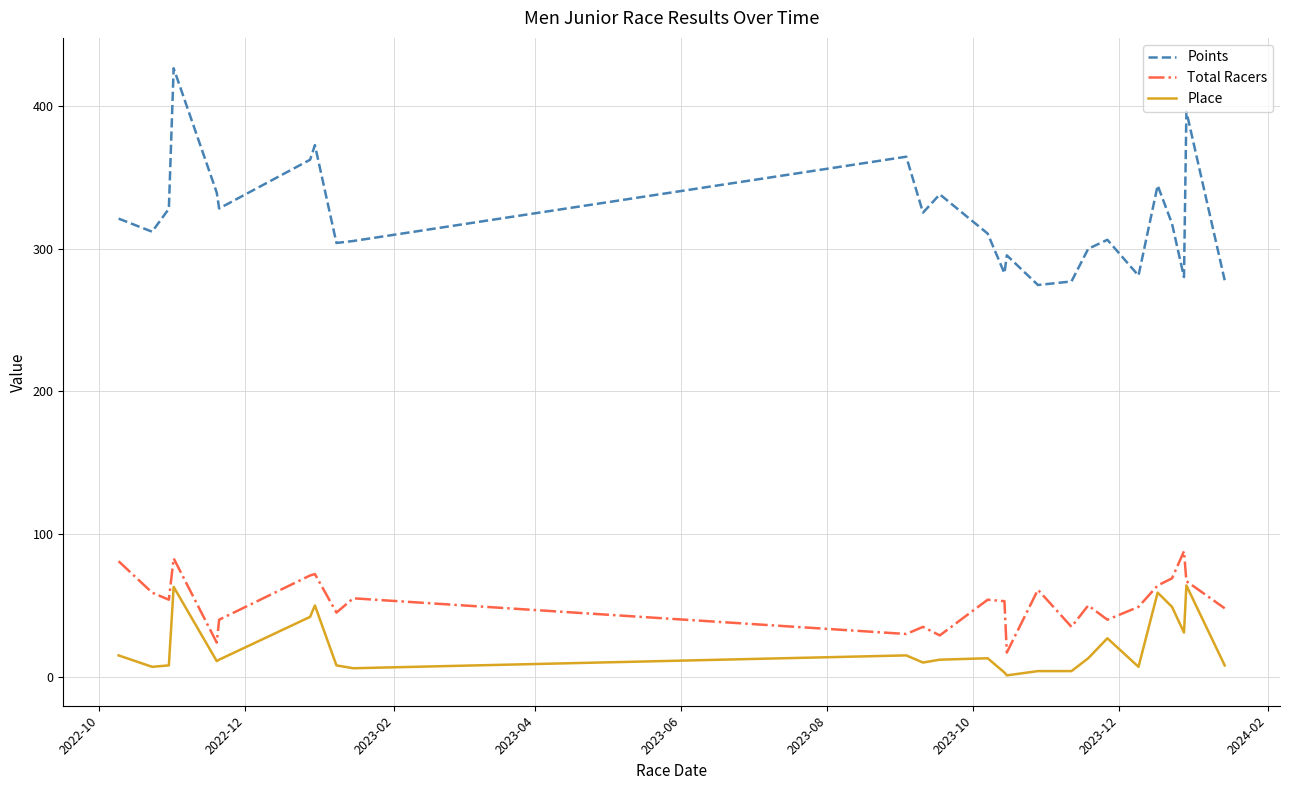

Which series has the largest range (max minus min)?

Points